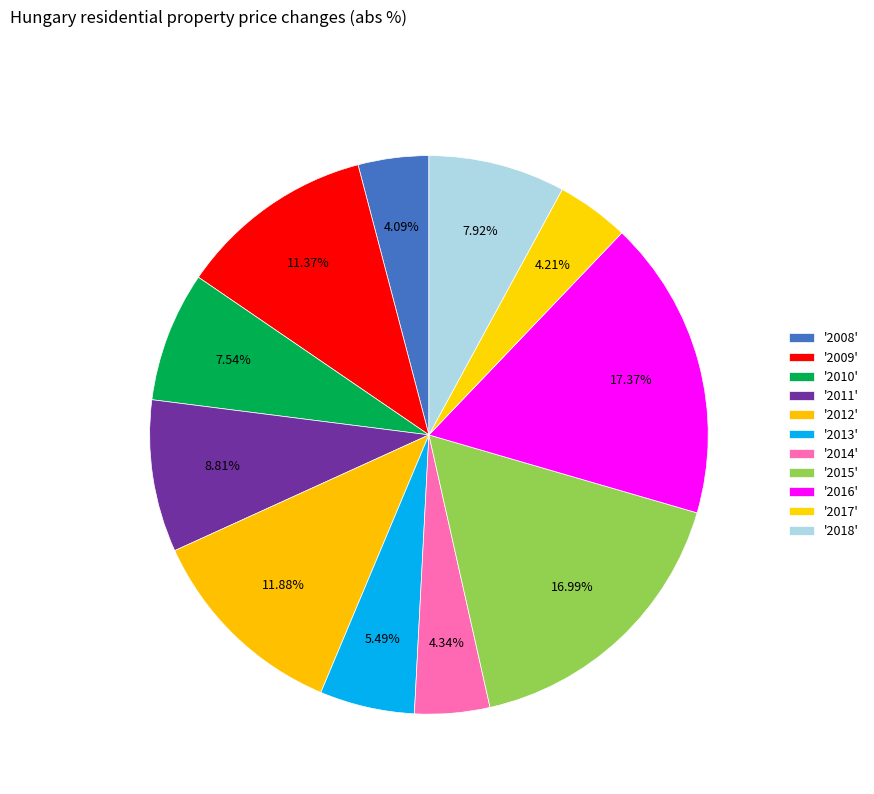

Rank the categories by value from lowest to highest.

2008, 2017, 2014, 2013, 2010, 2018, 2011, 2009, 2012, 2015, 2016